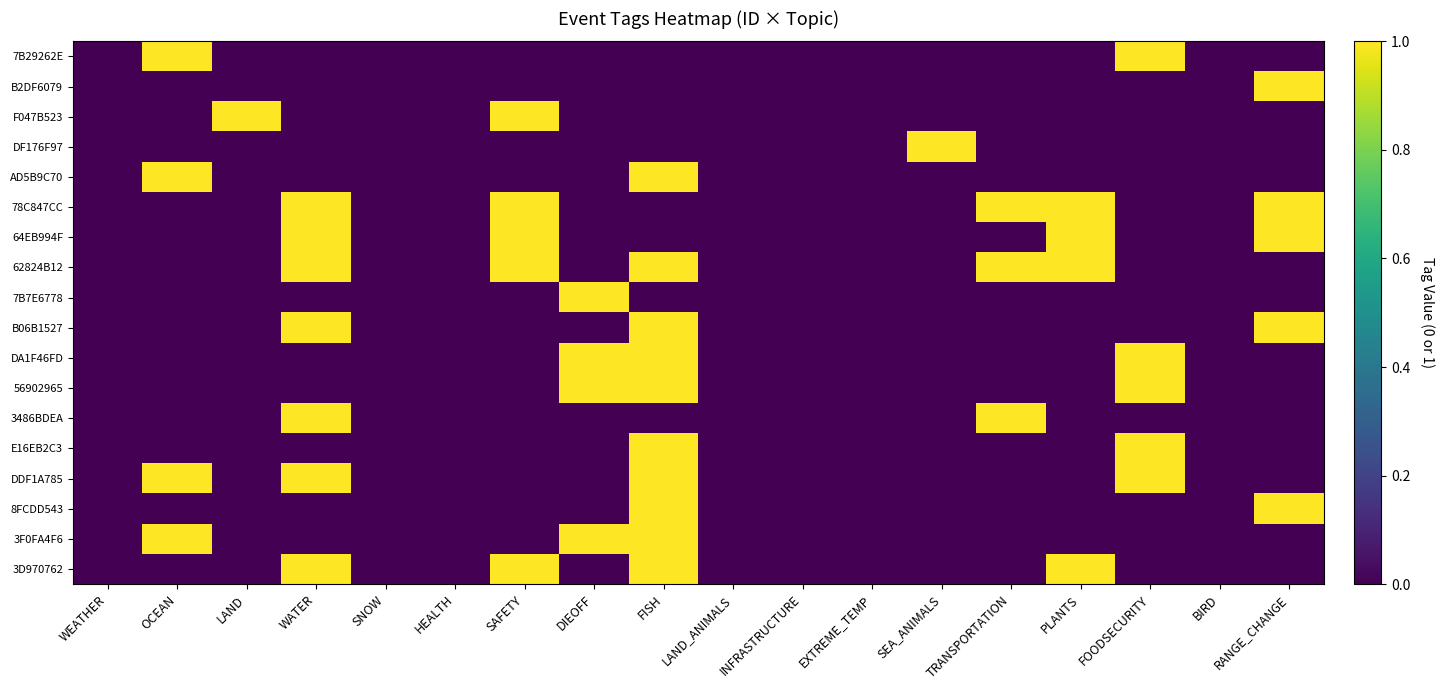

Which category has the highest value across all series?

OCEAN